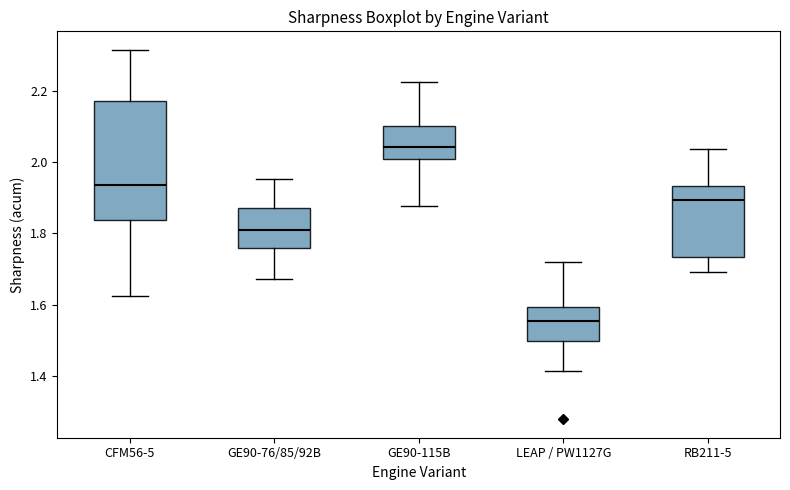

Where is the lower edge of the box for RB211-5 on the y-axis? The values are not printed on the chart, so give them approximately, as read against the axis.

1.74